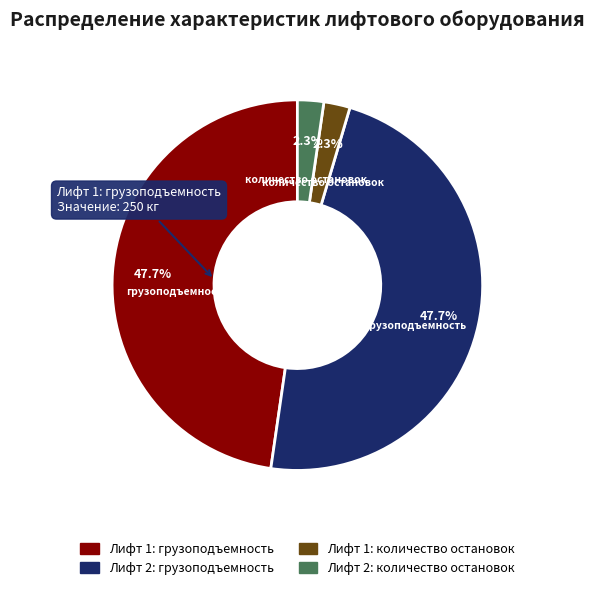

How much of the chart is everything except Лифт 1: грузоподъемность?

52.3%